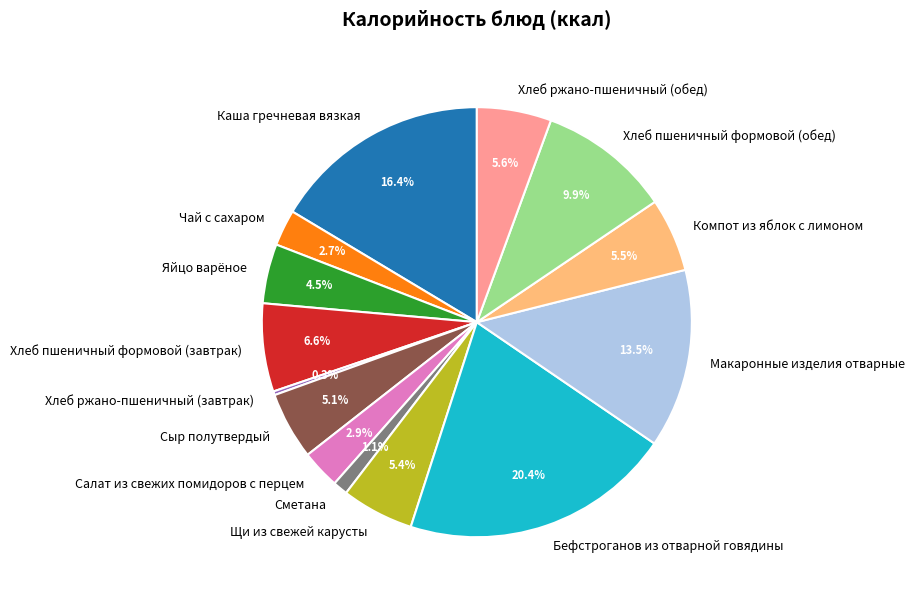

What is the smallest slice in the pie chart?

Хлеб ржано-пшеничный (завтрак)